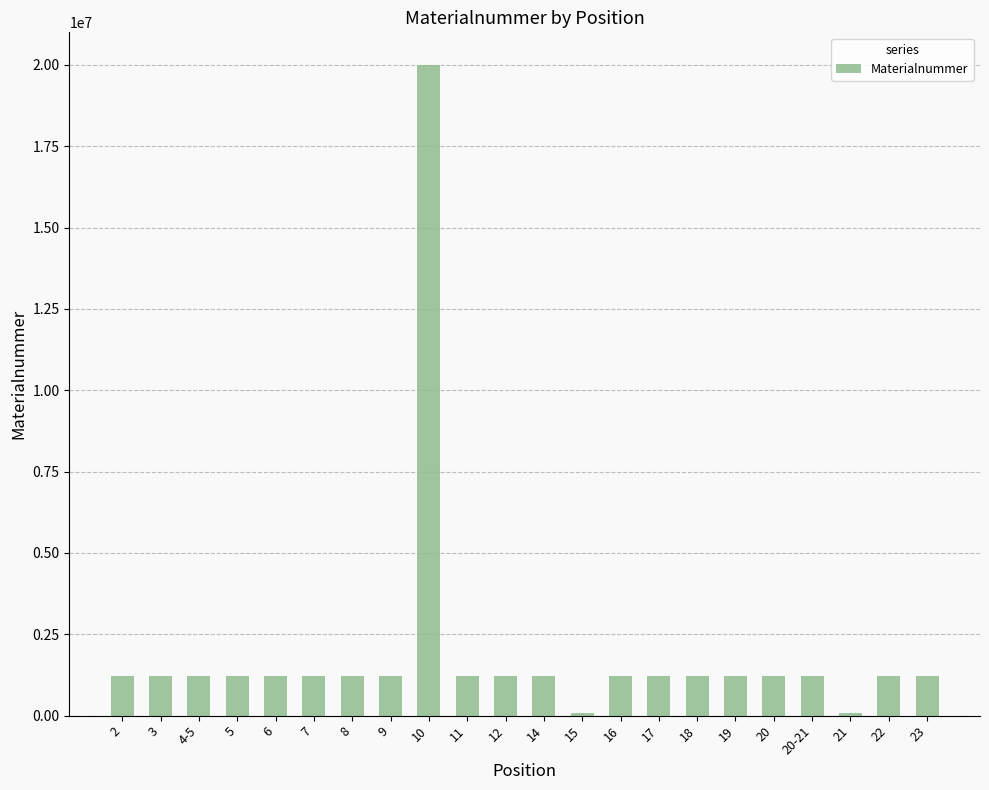

What is the change in value from 10 to 14?

-18779439